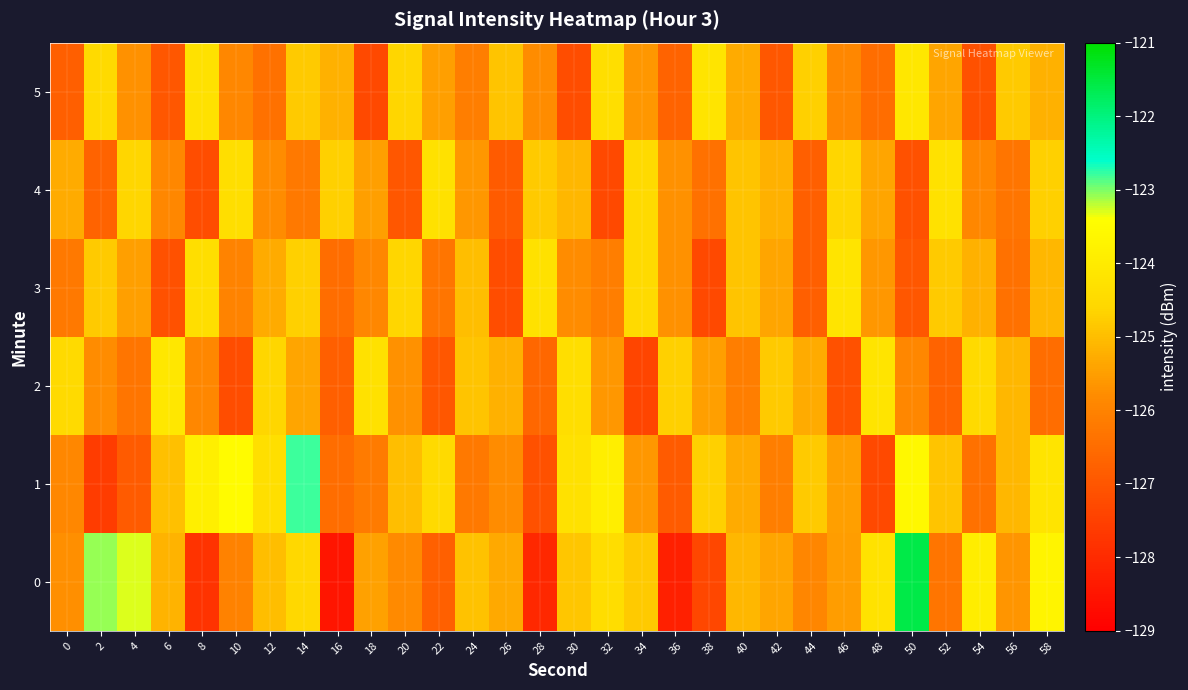

Between 42 and 0, which is larger?

42